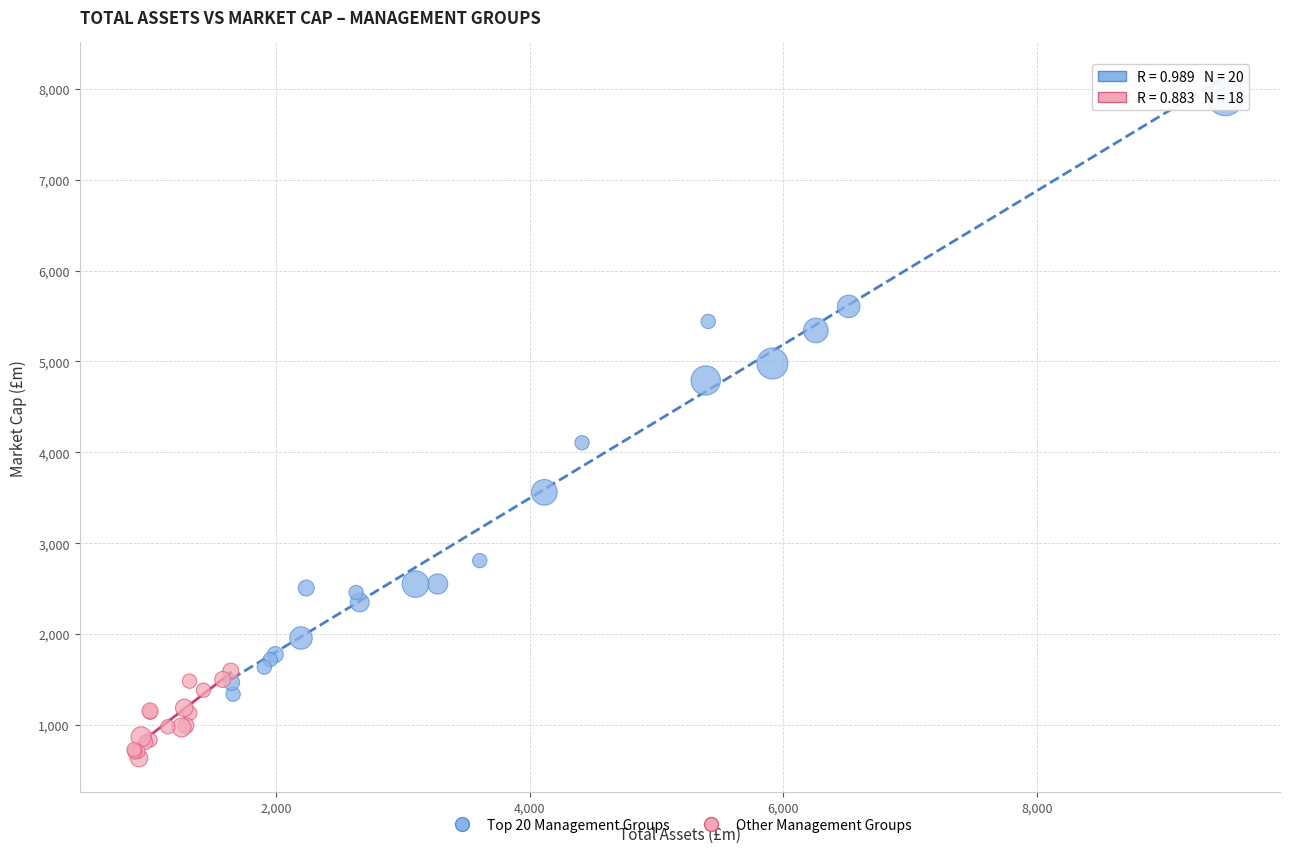

Which series contains the highest Y value?

Top 20 Management Groups